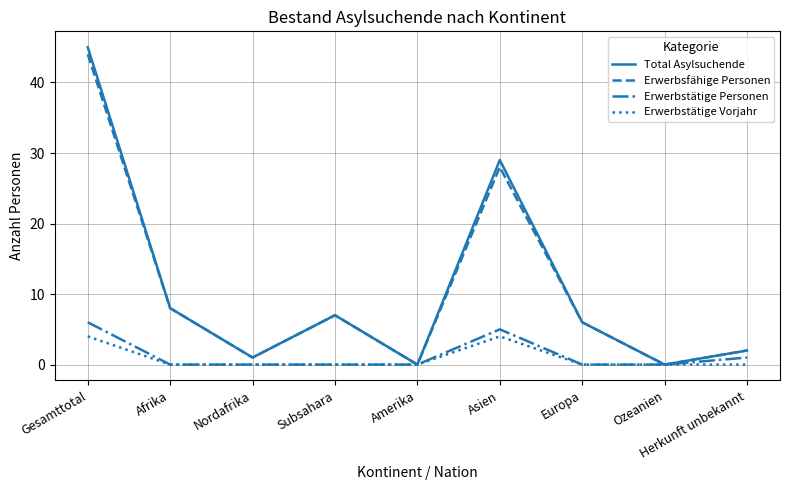

What position from the left is Europa?

7